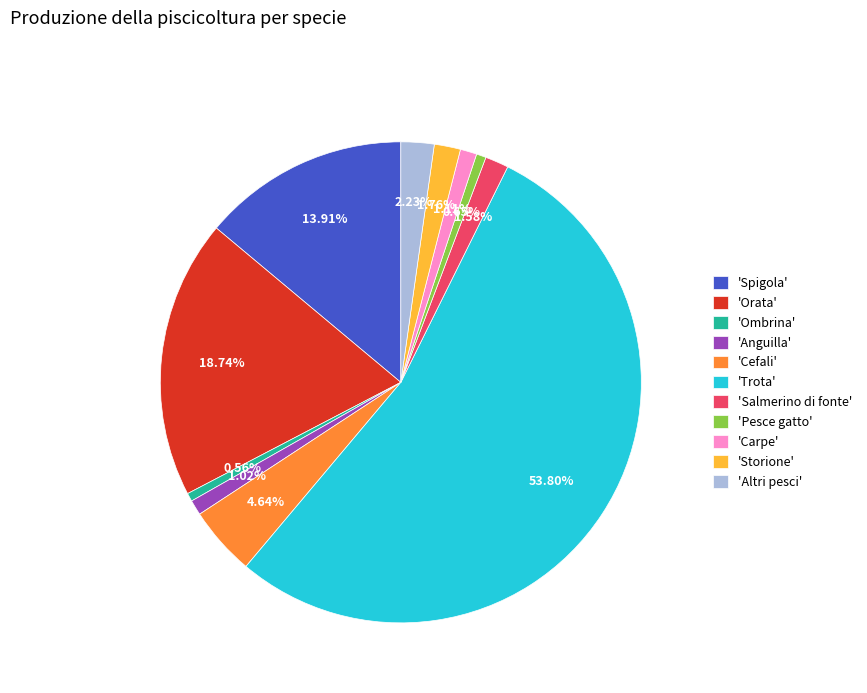

What is the ratio of the value at 'Spigola' to the value at 'Orata'?

0.7